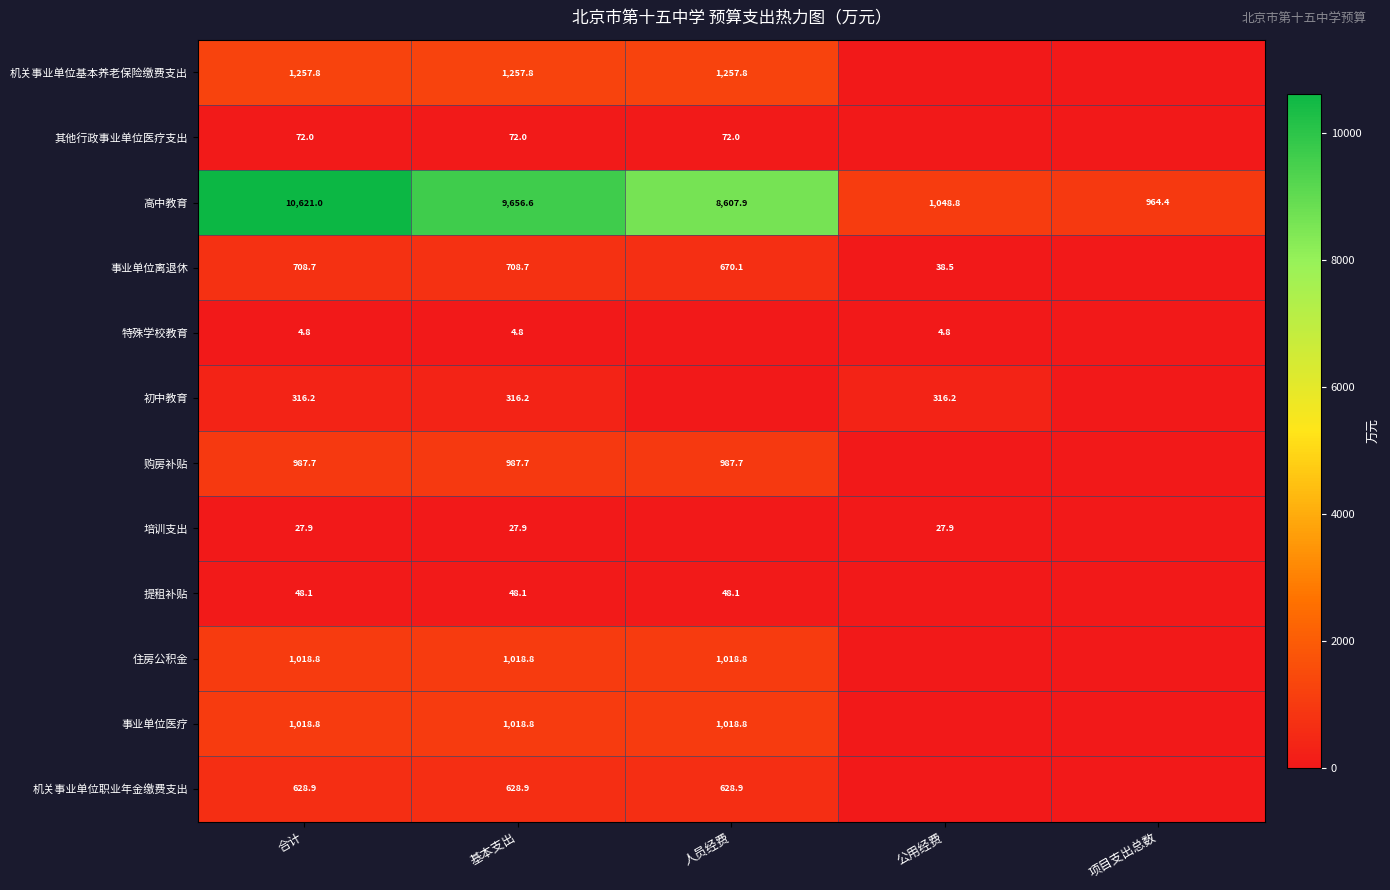

Is the value of 培训支出 at 基本支出 greater than the value of 提租补贴 at 合计?

No